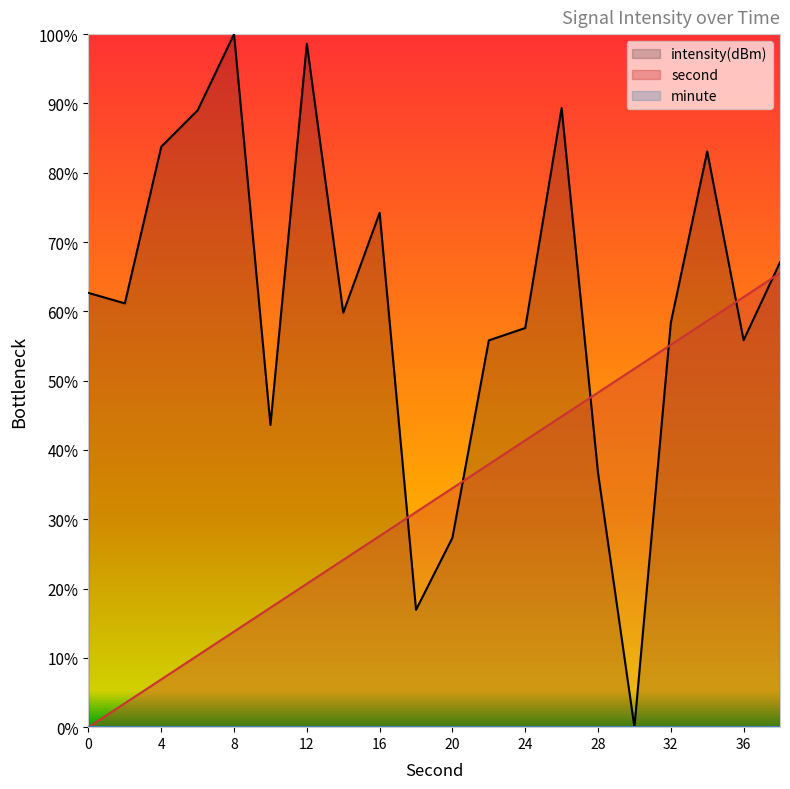

What is the difference between the second highest and minimum values in the intensity series?

98.6